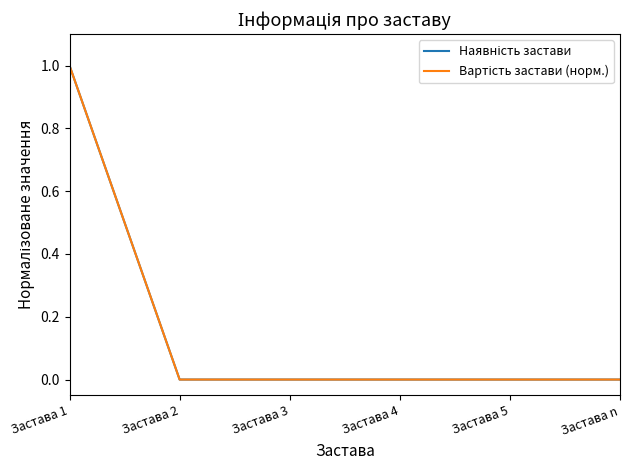

What is the difference between the maximum and second lowest values in the Наявність застави series?

1